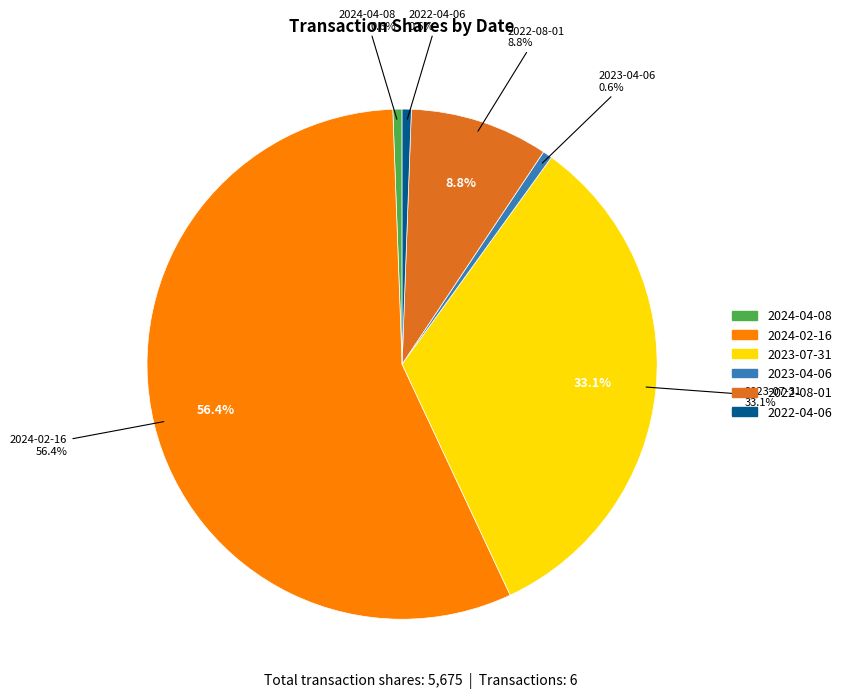

Does any single category account for the majority?

Yes